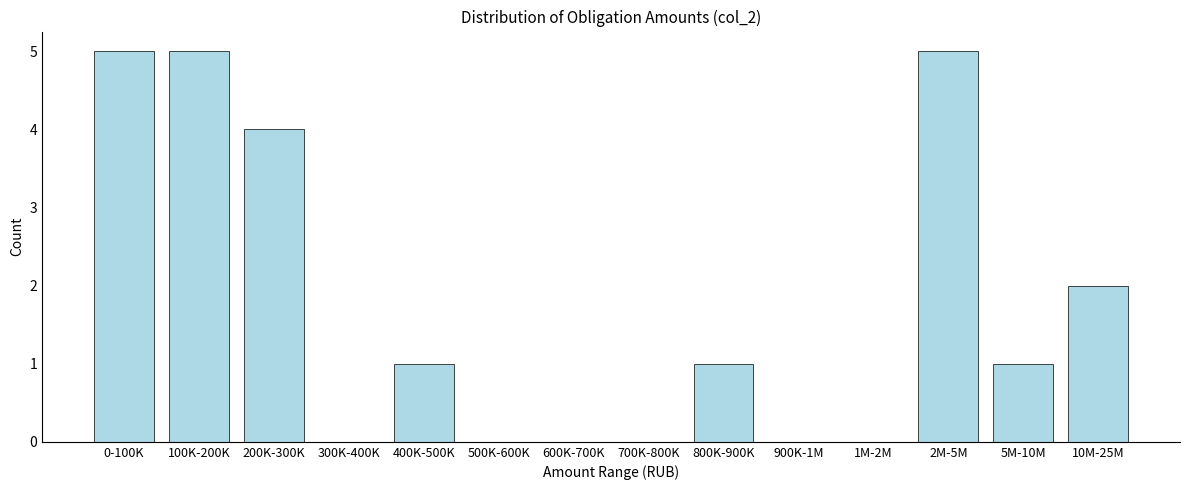

Reading left to right, what are all the values shown in this chart?

0-100K=5	100K-200K=5	200K-300K=4	300K-400K=0	400K-500K=1	500K-600K=0	600K-700K=0	700K-800K=0	800K-900K=1	900K-1M=0	1M-2M=0	2M-5M=5	5M-10M=1	10M-25M=2